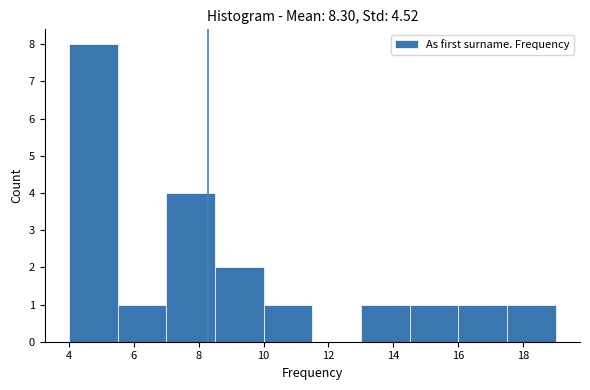

Which range on the x-axis has the tallest bar?

4.0 to 5.5